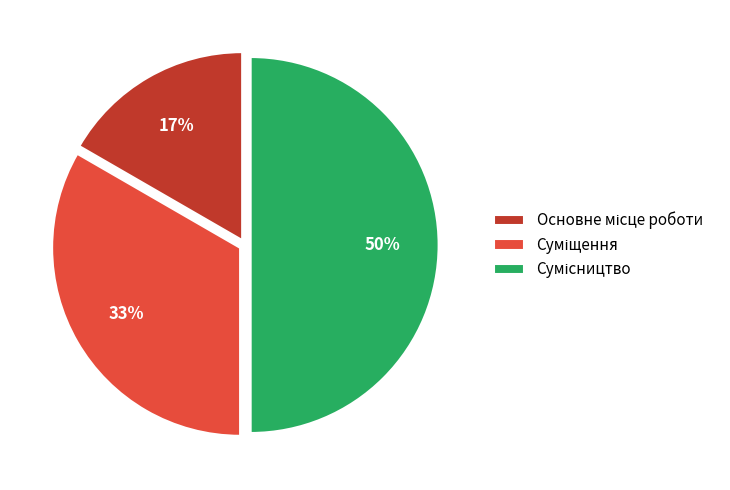

To the nearest percent, what is the difference between the largest and smallest slice percentages?

33%